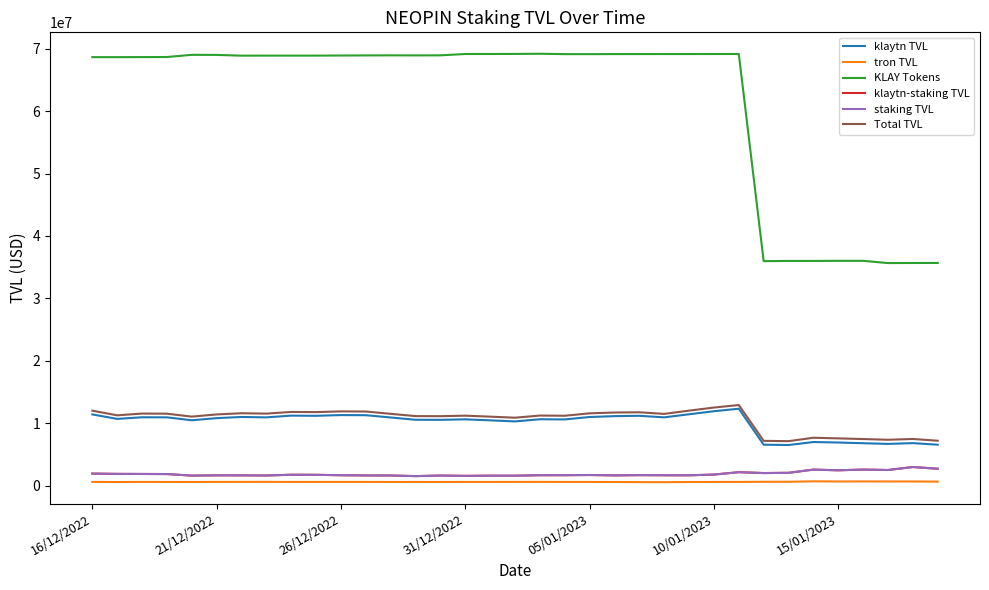

How many distinct data groups are displayed?

6